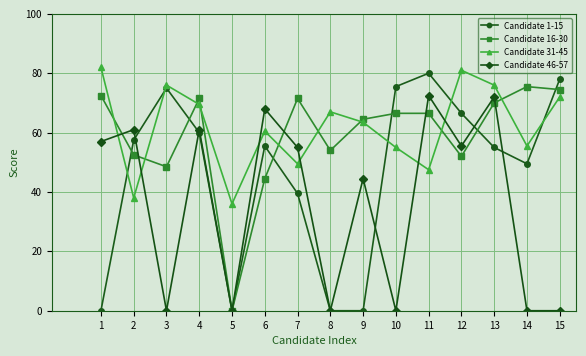

Where is the first local maximum for Candidate 31-45?

3